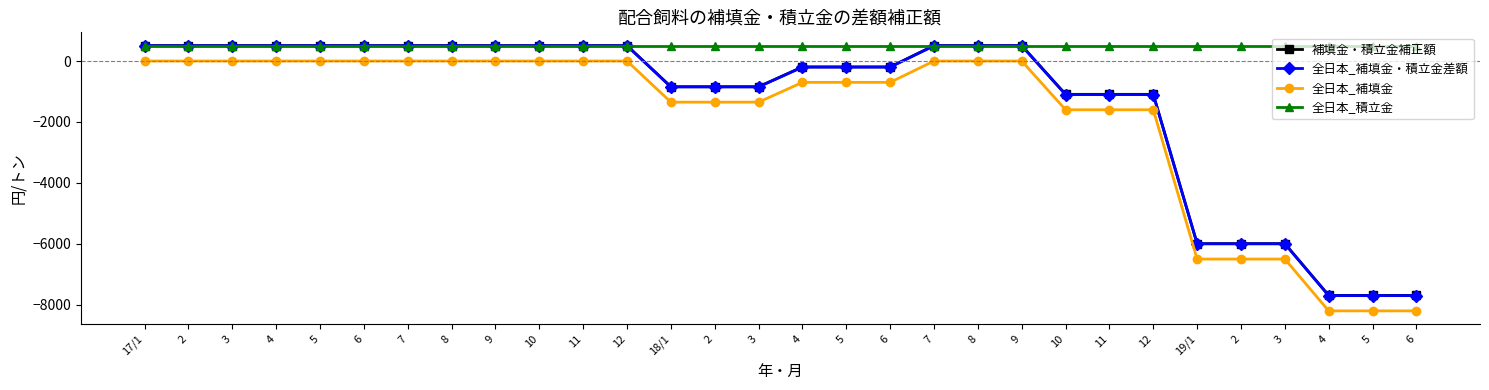

How many lines are shown in the chart?

4